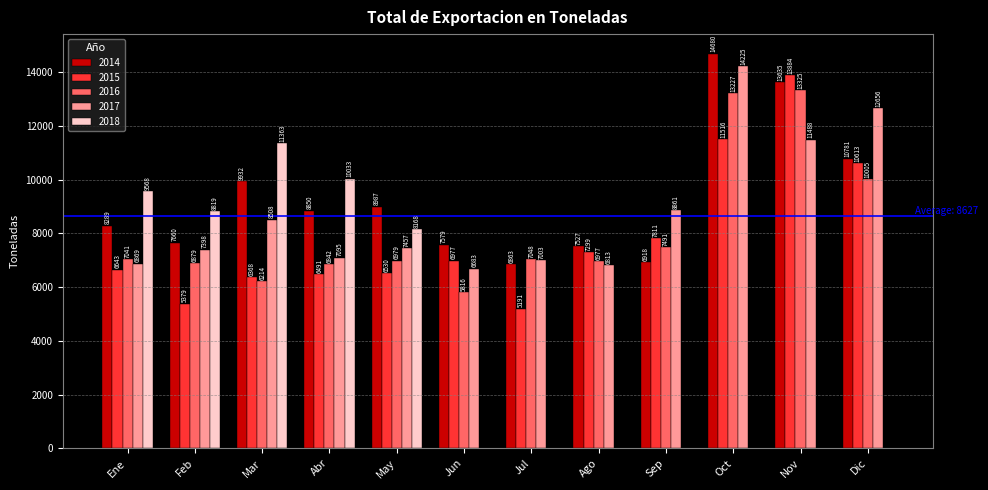

Which series has the largest total across all categories?

2014